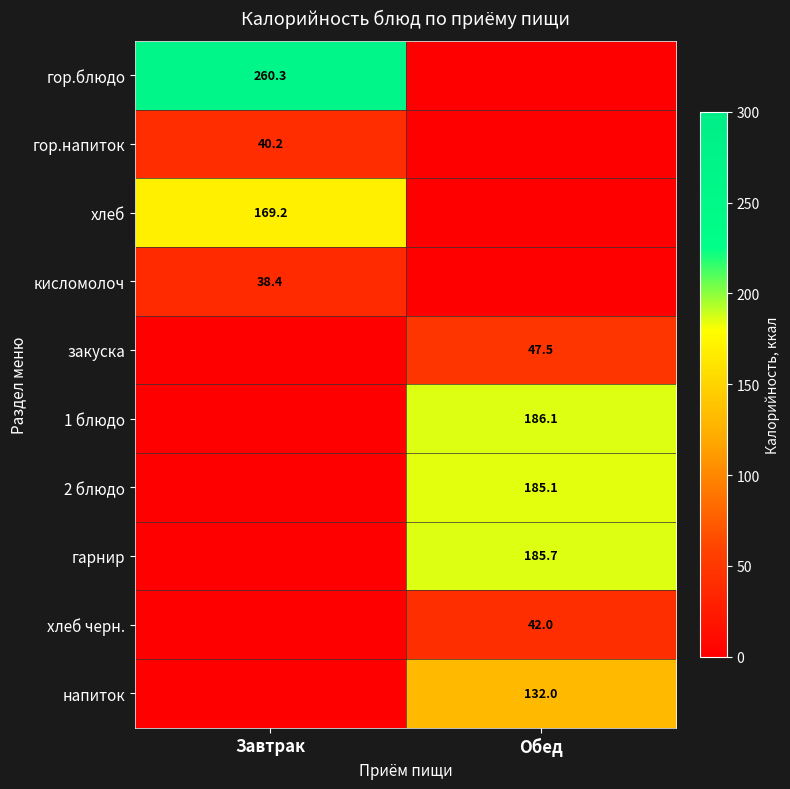

What is the maximum value shown in the chart?

260.3